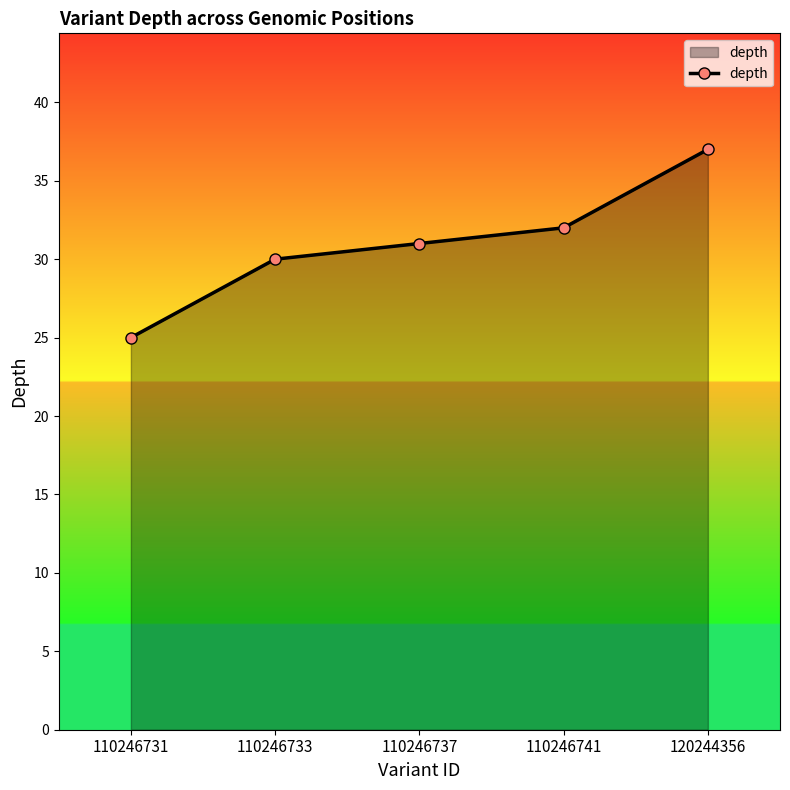

Between 120244356 and 110246741, which is larger?

120244356